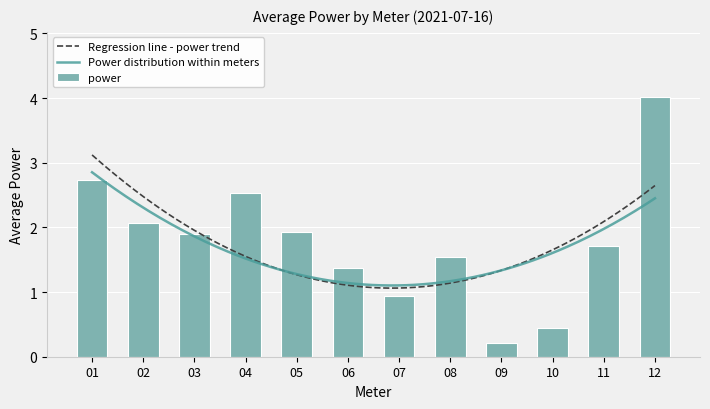

Which has a higher value, 06 or 02?

02